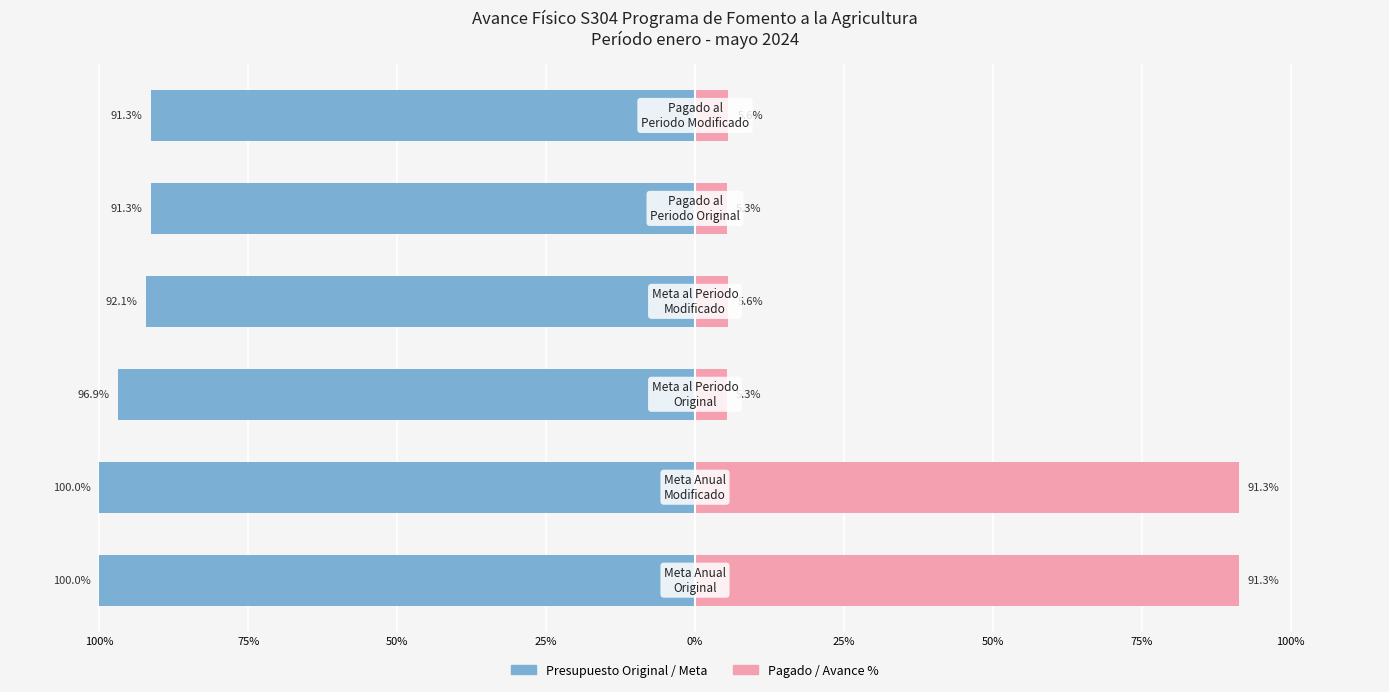

Reading left to right, list all the values displayed in this chart.

Presupuesto Original / Meta: 100%=-100.0	75%=-100.0	50%=-96.9	25%=-92.1	0%=-91.3	25%=-91.3
Pagado / Avance %: 100%=91.3	75%=91.3	50%=5.3	25%=5.6	0%=5.3	25%=5.6